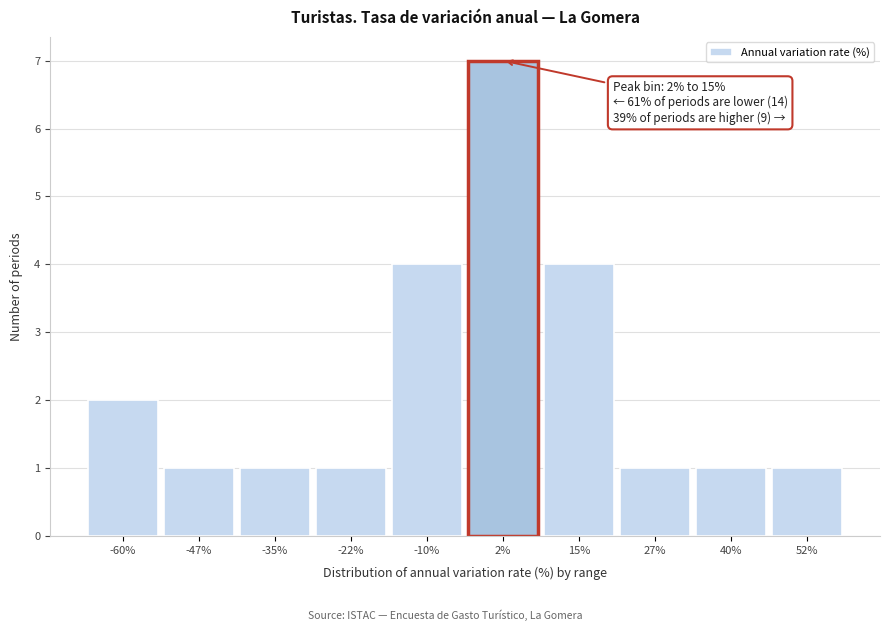

Reading left to right, list all the values displayed in this chart.

2	1	1	1	4	7	4	1	1	1